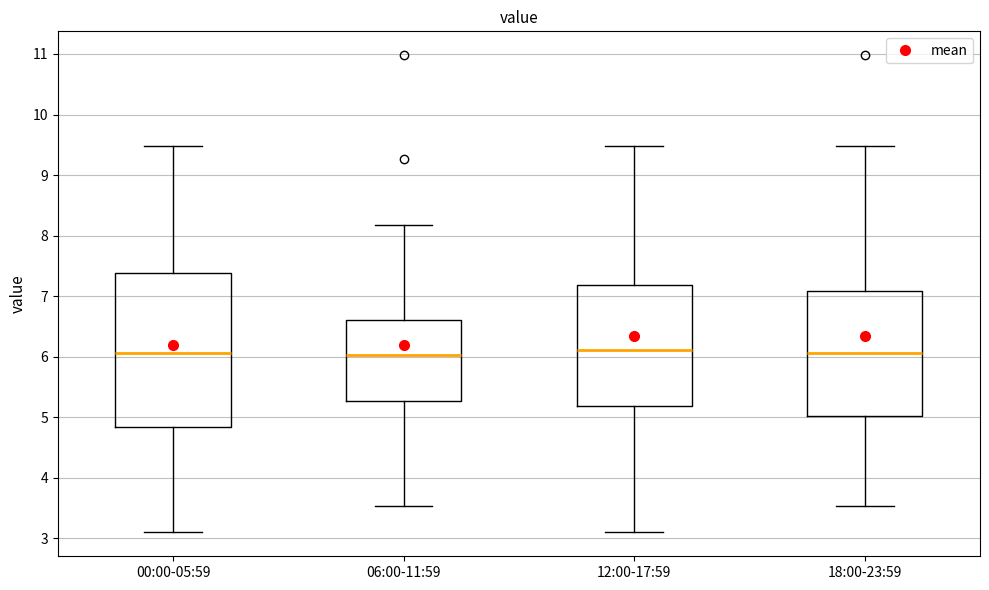

Comparing the boxes themselves (not the whiskers), which one is the tallest?

00:00-05:59